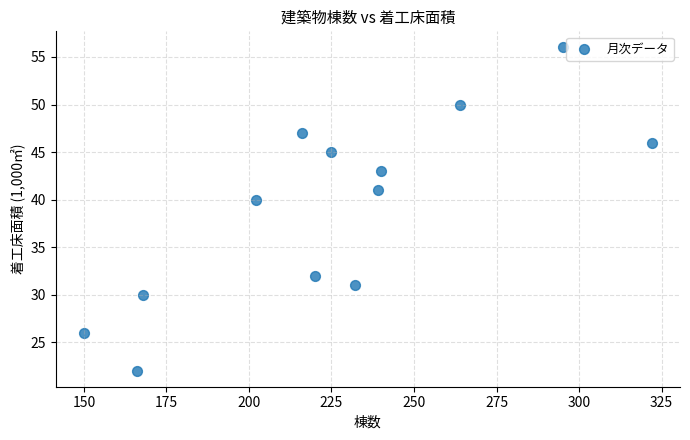

What is the range of Y values (max minus min)?

34